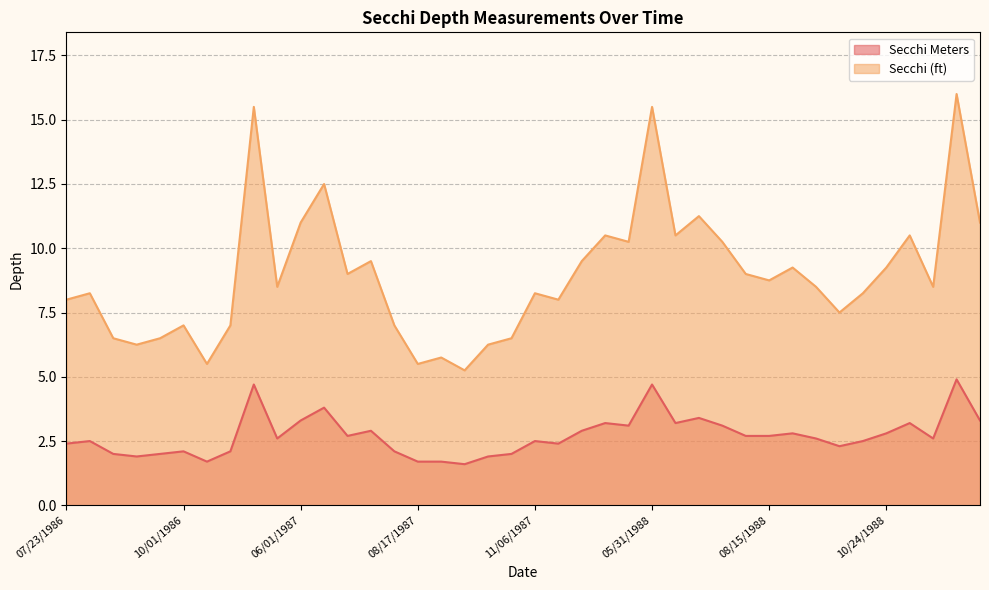

Rank the categories by Secchi value from highest to lowest.

05/21/1989, 04/28/1987, 05/31/1988, 06/12/1987, 06/30/1988, 06/01/1987, 06/10/1989, 05/06/1988, 06/18/1988, 11/03/1988, 05/17/1988, 07/12/1988, 07/14/1987, 04/25/1988, 08/30/1988, 10/24/1988, 06/26/1987, 07/28/1988, 08/15/1988, 05/15/1987, 09/14/1988, 05/03/1989, 08/04/1986, 11/06/1987, 10/14/1988, 07/23/1986, 11/11/1987, 09/27/1988, 10/01/1986, 11/02/1986, 07/28/1987, 08/18/1986, 09/08/1986, 10/19/1987, 08/29/1986, 09/09/1987, 08/24/1987, 10/19/1986, 08/17/1987, 09/01/1987